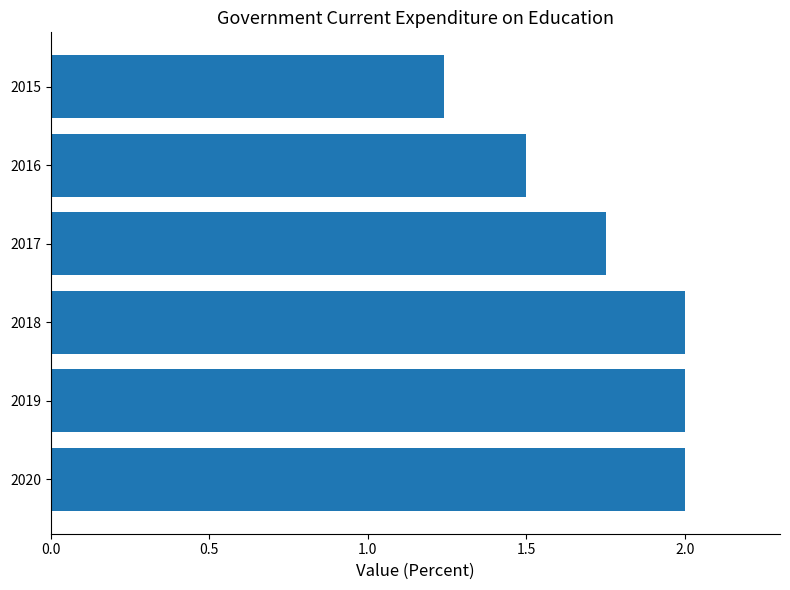

What is the ratio of the value at 2015 to the value at 2020?

0.6